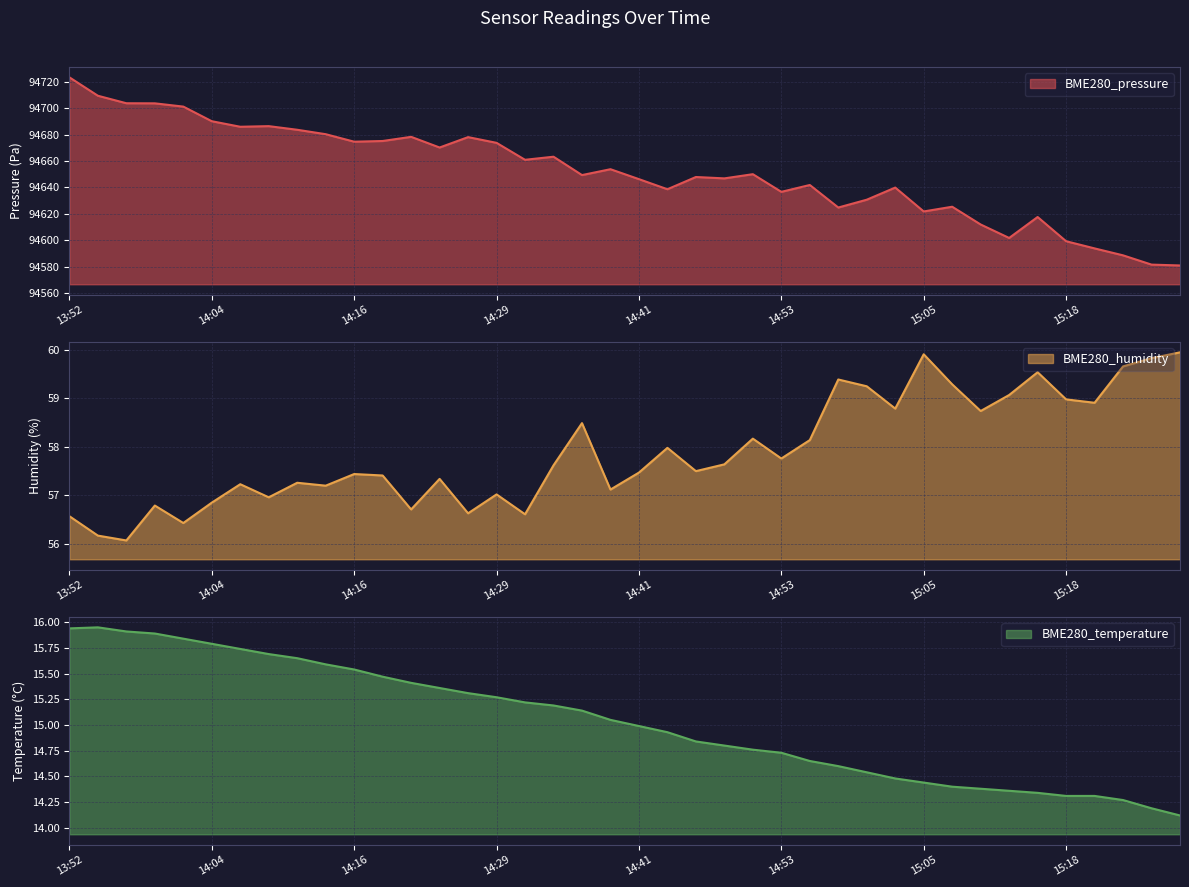

True or false: BME280_humidity has a value of 78.5 at 15:10.

False